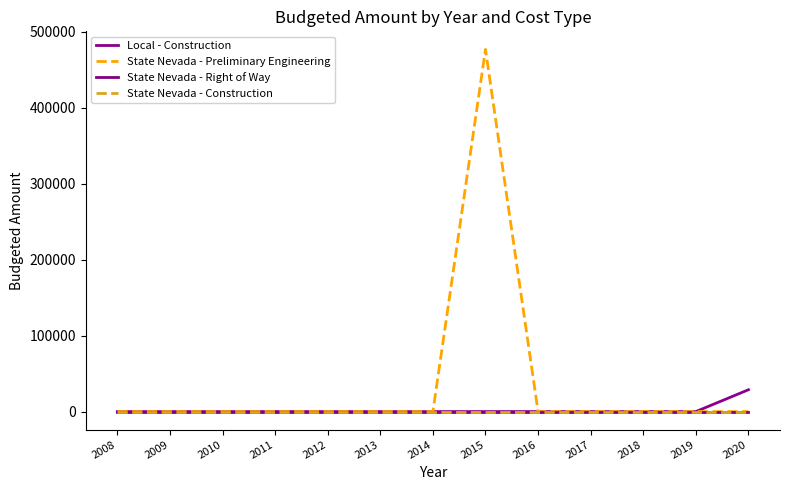

Is this an area chart (filled region under the line)?

No